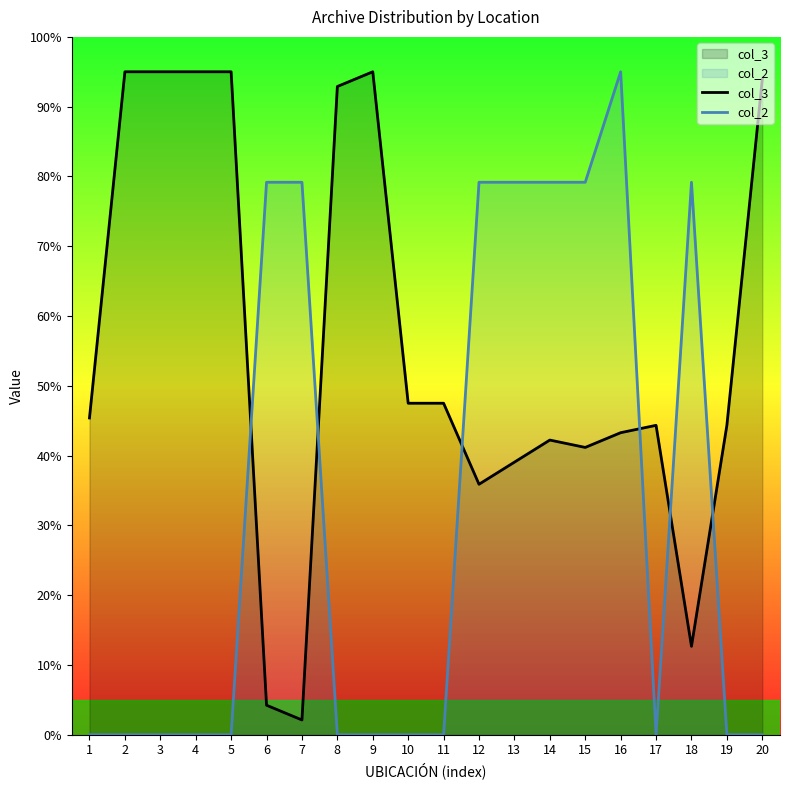

Where is the first local minimum for col_3?

7